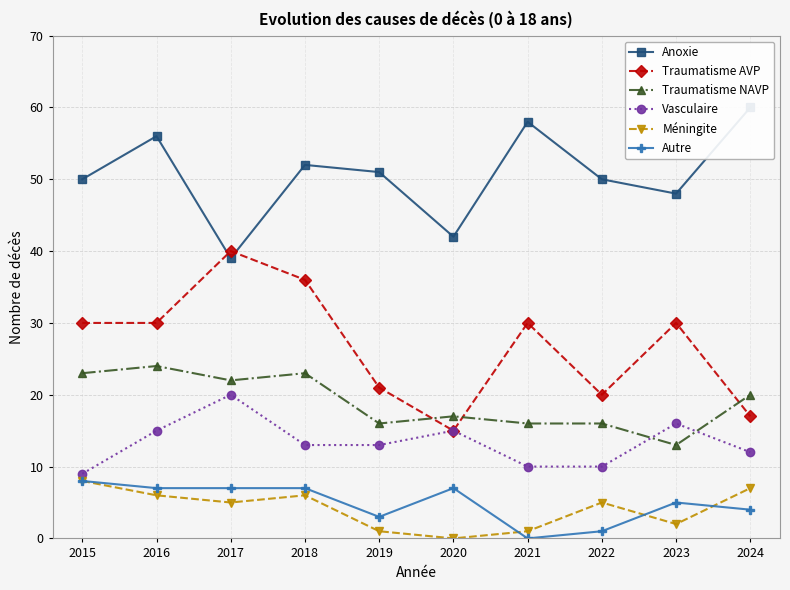

True or false: Traumatisme NAVP and Méningite cross at least once.

False